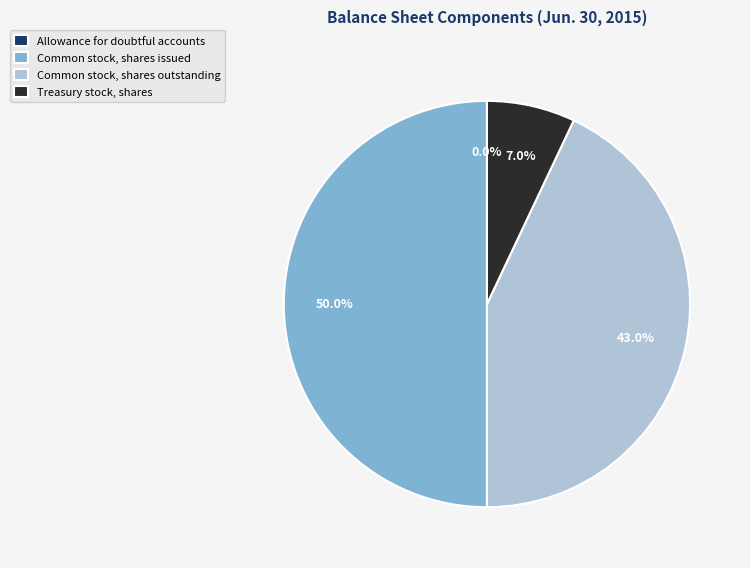

What is the ratio of the value at Common stock, shares outstanding to the value at Common stock, shares issued?

0.9